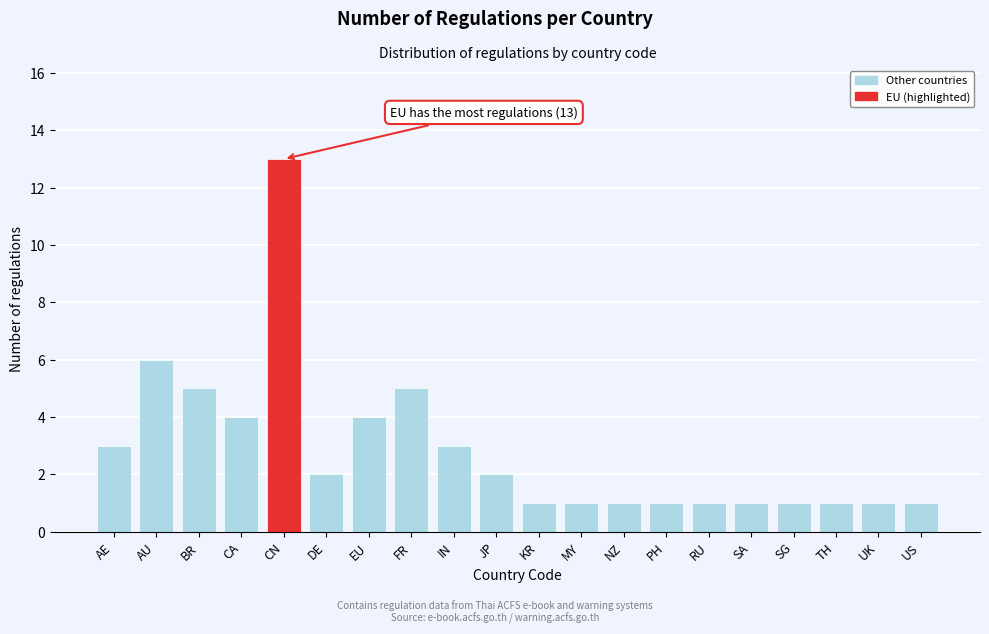

Reading left to right, list all the values displayed in this chart.

AE=3	AU=6	BR=5	CA=4	CN=13	DE=2	EU=4	FR=5	IN=3	JP=2	KR=1	MY=1	NZ=1	PH=1	RU=1	SA=1	SG=1	TH=1	UK=1	US=1